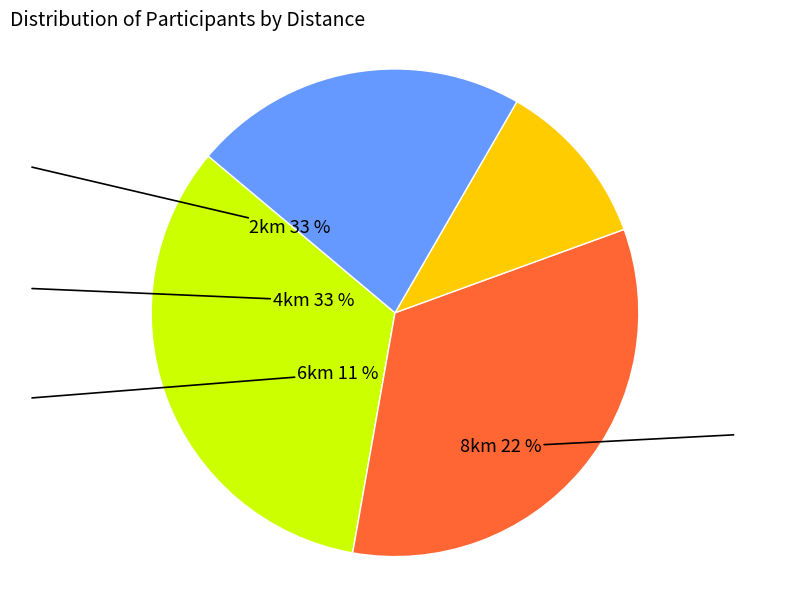

What is the ratio of the value at 8km to the value at 4km?

0.7